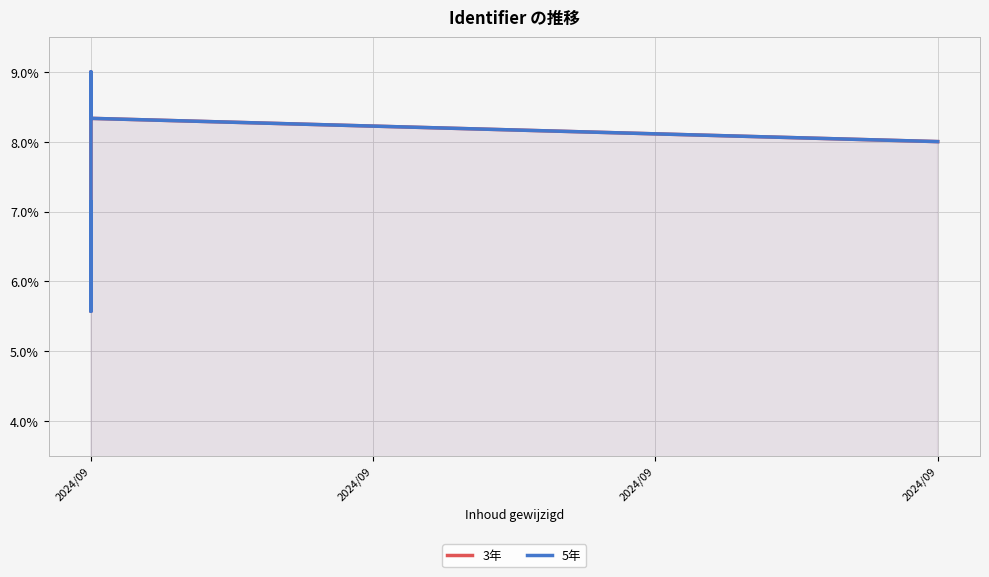

At which label does 3年 first exceed 7?

2024/09